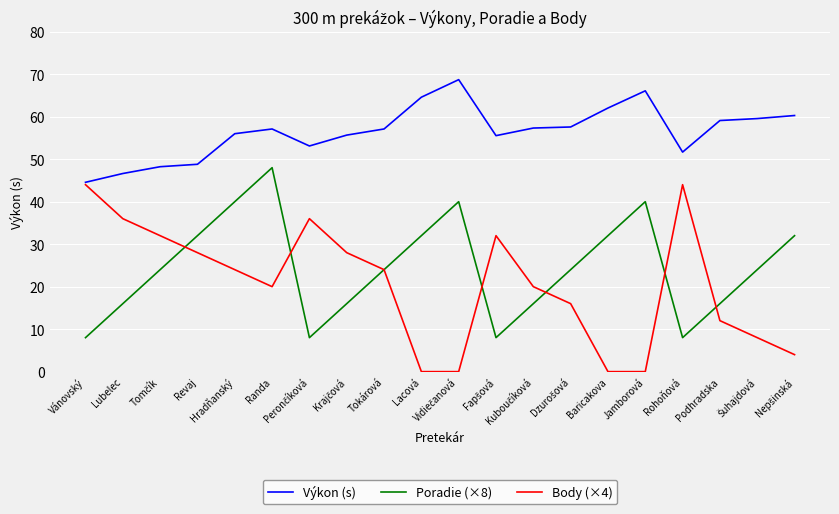

True or false: Body (×4) and Poradie (×8) intersect in this chart.

True